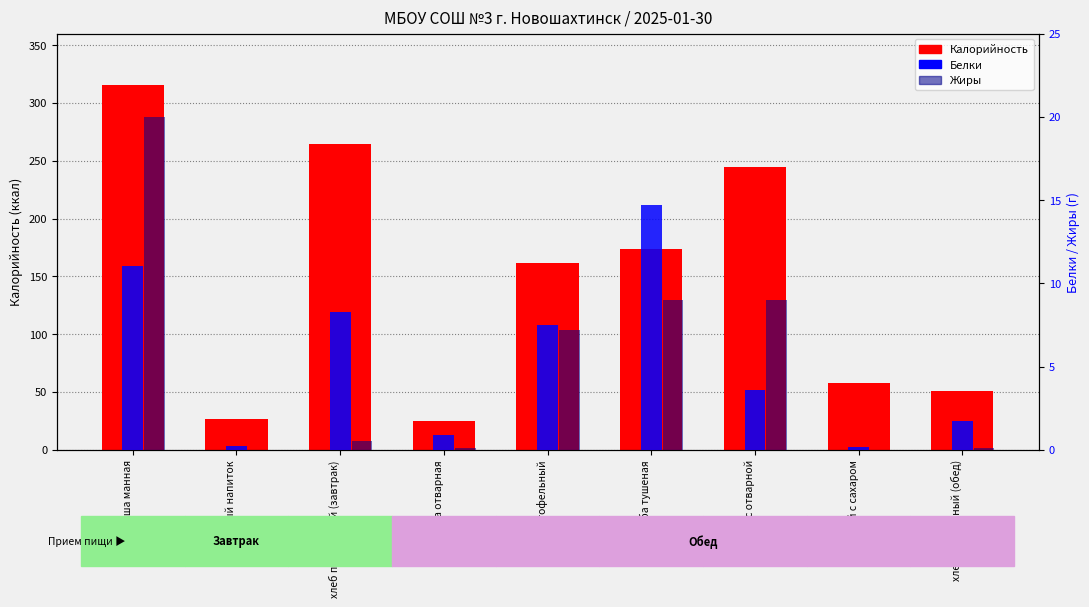

Which has a higher value, каша манная or хлеб пшеничный (обед)?

каша манная